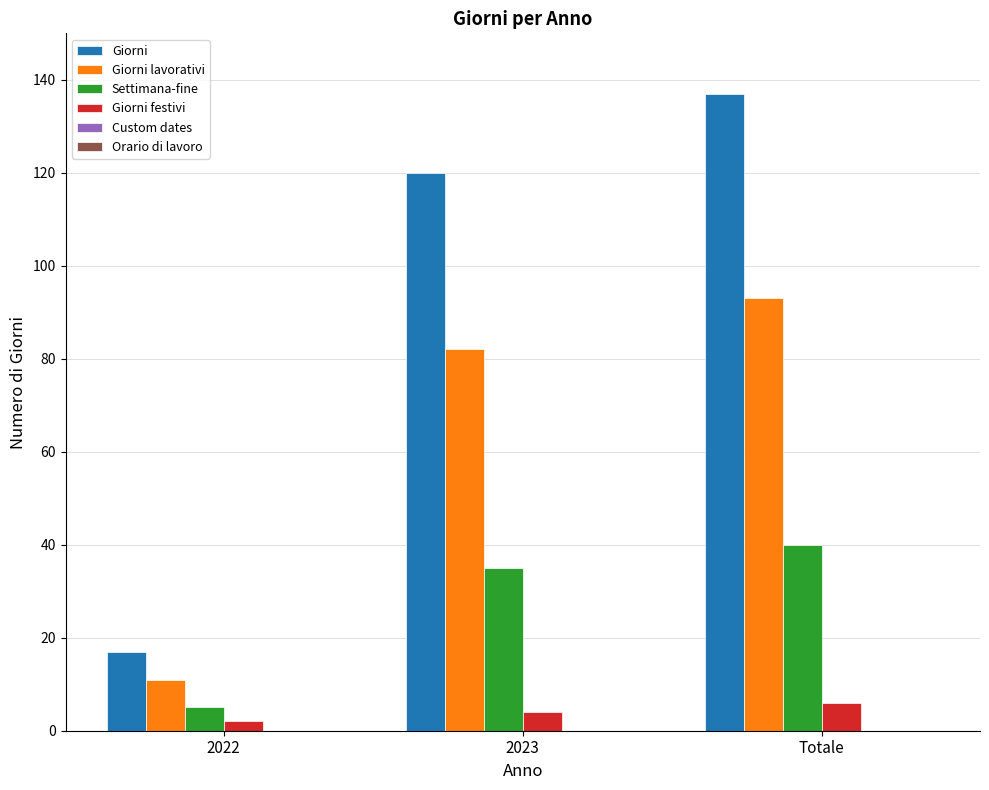

Reading right to left, what are all the values shown in this chart?

Giorni: Totale=137	2023=120	2022=17
Giorni lavorativi: Totale=93	2023=82	2022=11
Settimana-fine: Totale=40	2023=35	2022=5
Giorni festivi: Totale=6	2023=4	2022=2